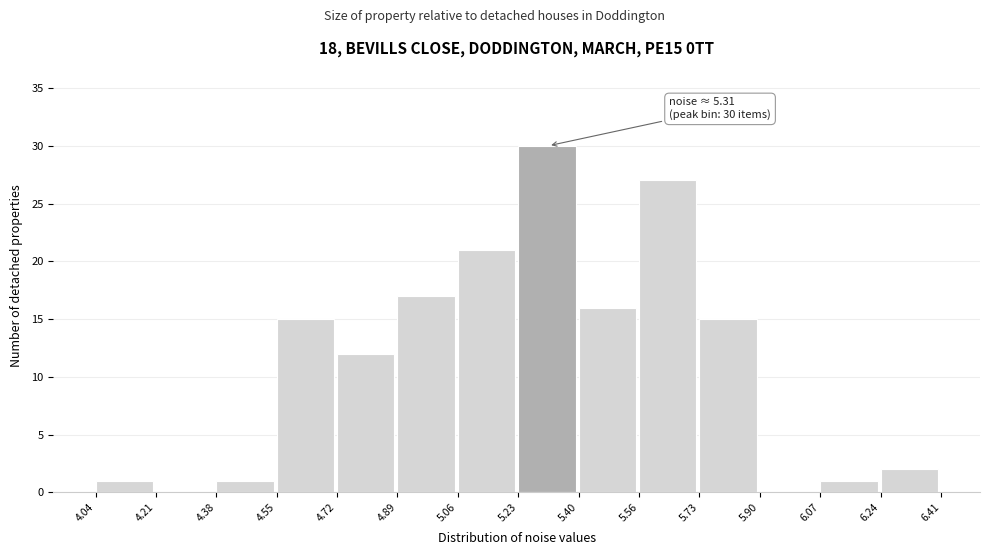

Which range on the x-axis has the tallest bar?

5.23 to 5.40